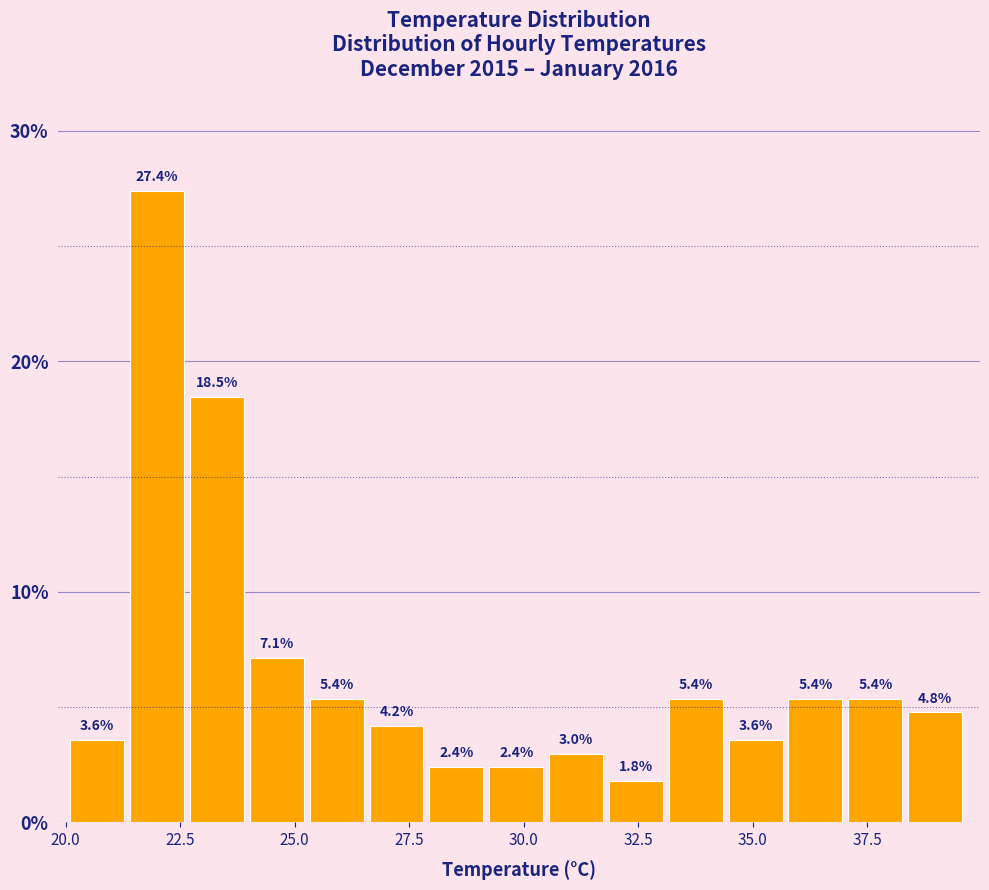

Read against the x-axis, roughly where is the centre of the tallest bar?

22.0